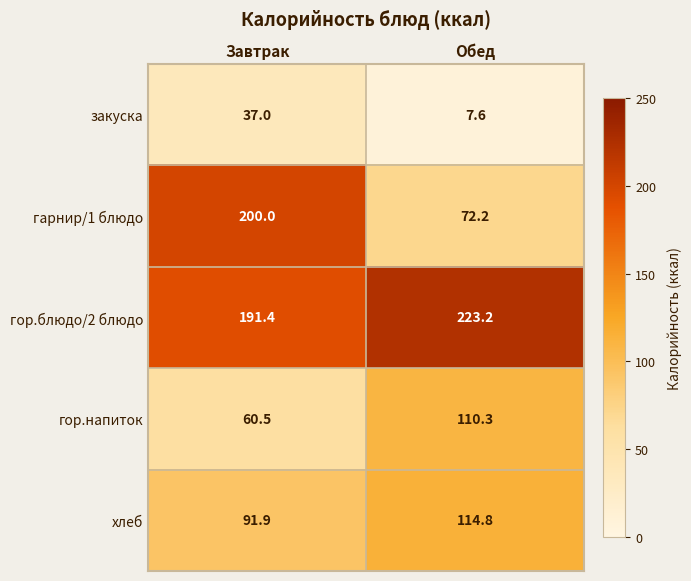

Rank the series at Обед from highest to lowest value.

гор.блюдо/2 блюдо, хлеб, гор.напиток, гарнир/1 блюдо, закуска